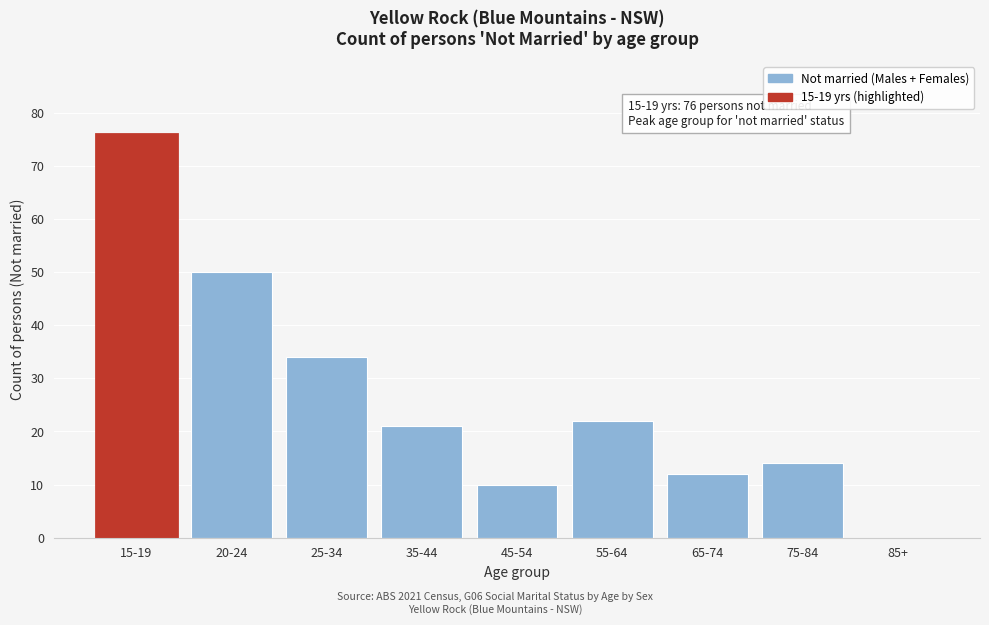

Reading left to right, what are all the values shown in this chart?

15-19=76	20-24=50	25-34=34	35-44=21	45-54=10	55-64=22	65-74=12	75-84=14	85+=0